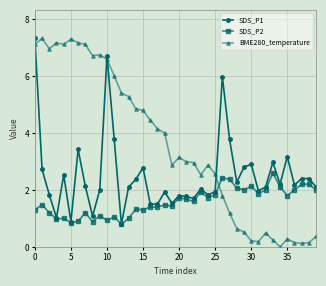

What is the minimum value for SDS_P2?

0.8